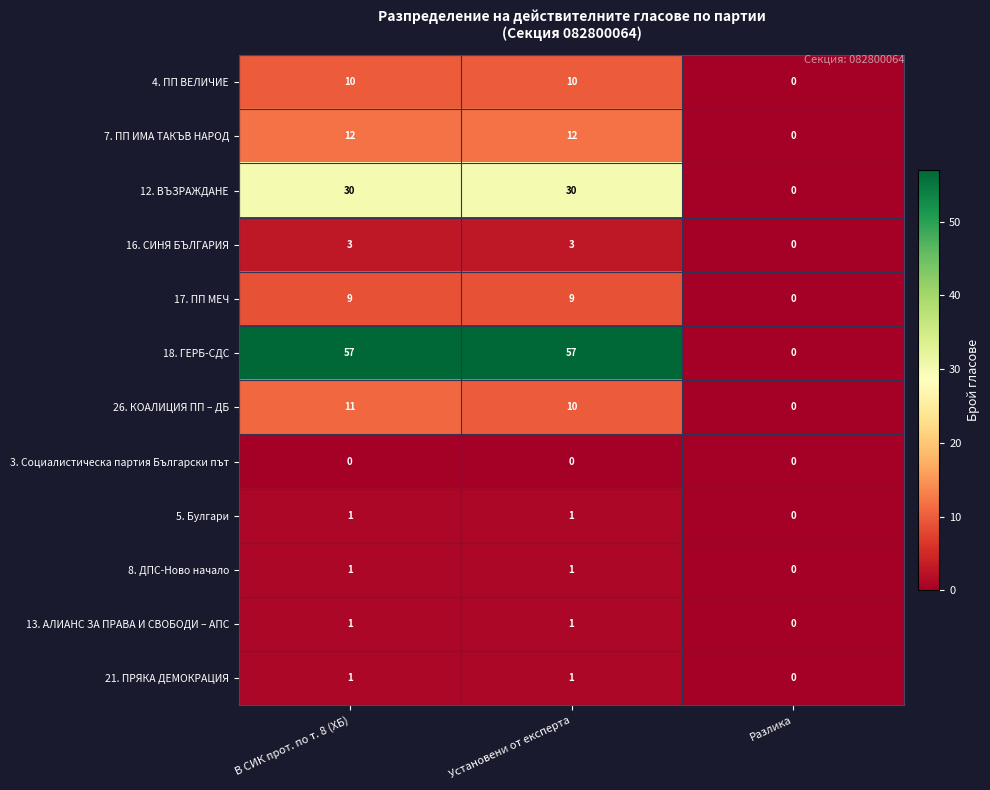

What is the average value of the 7. ПП ИМА ТАКЪВ НАРОД series?

8